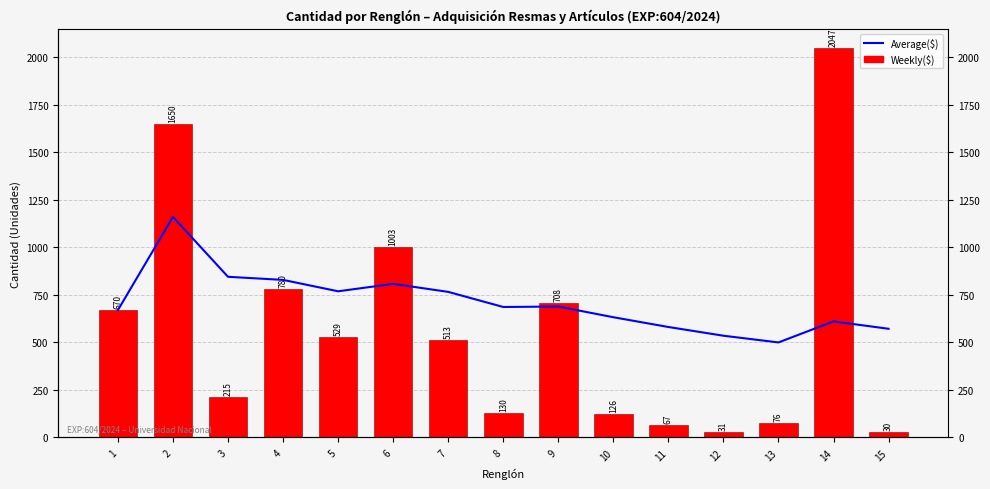

What is the value of the Average($) bar at the 13th from the left?

499.8